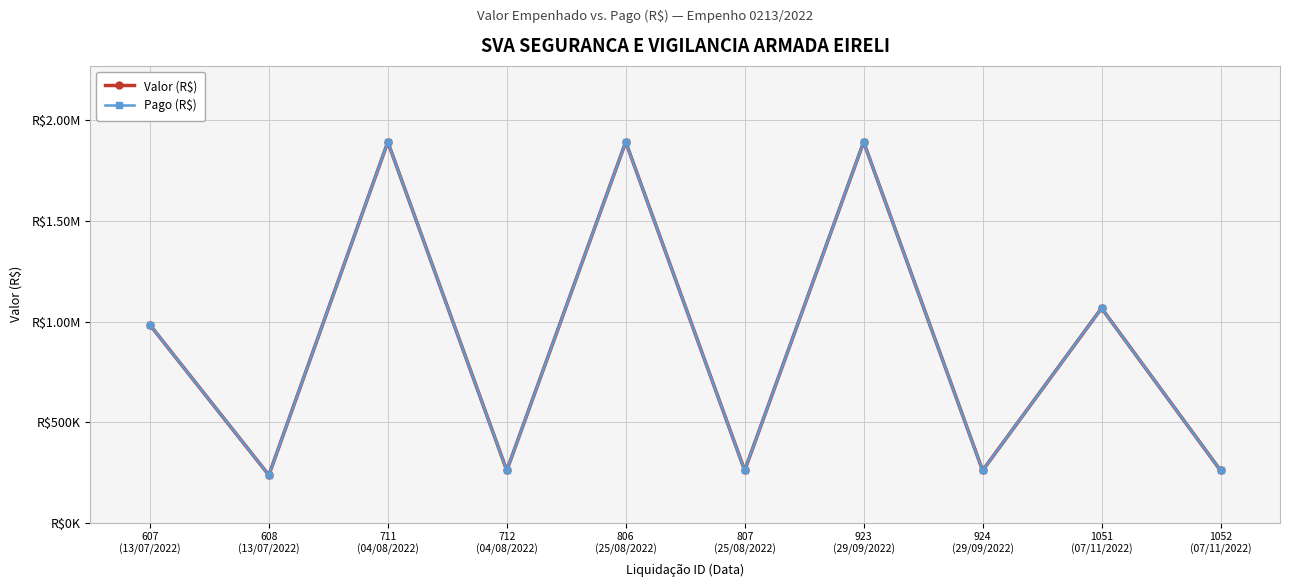

Does the chart have visible grid lines?

Yes